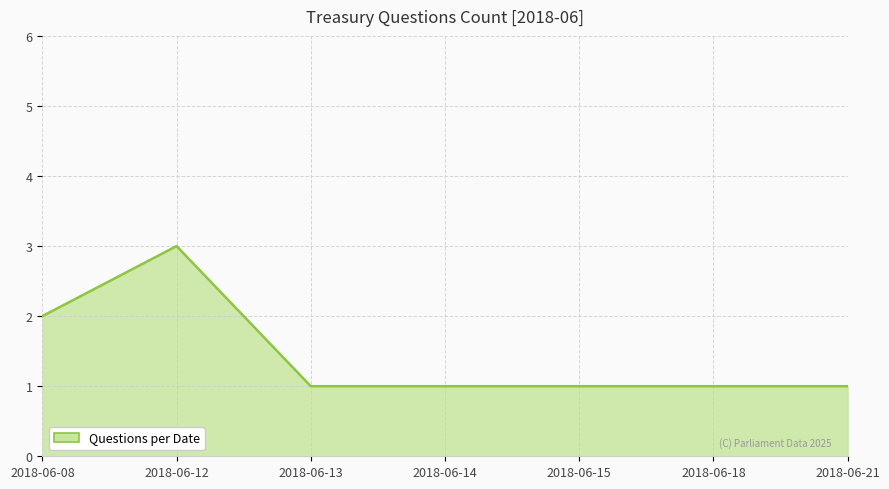

What is the sum of the values at 2018-06-18 and 2018-06-12?

4